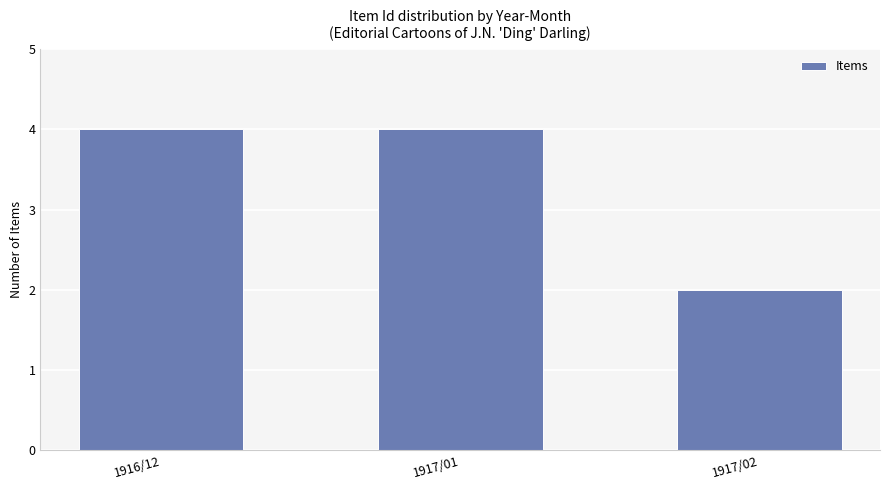

What is the average value?

3